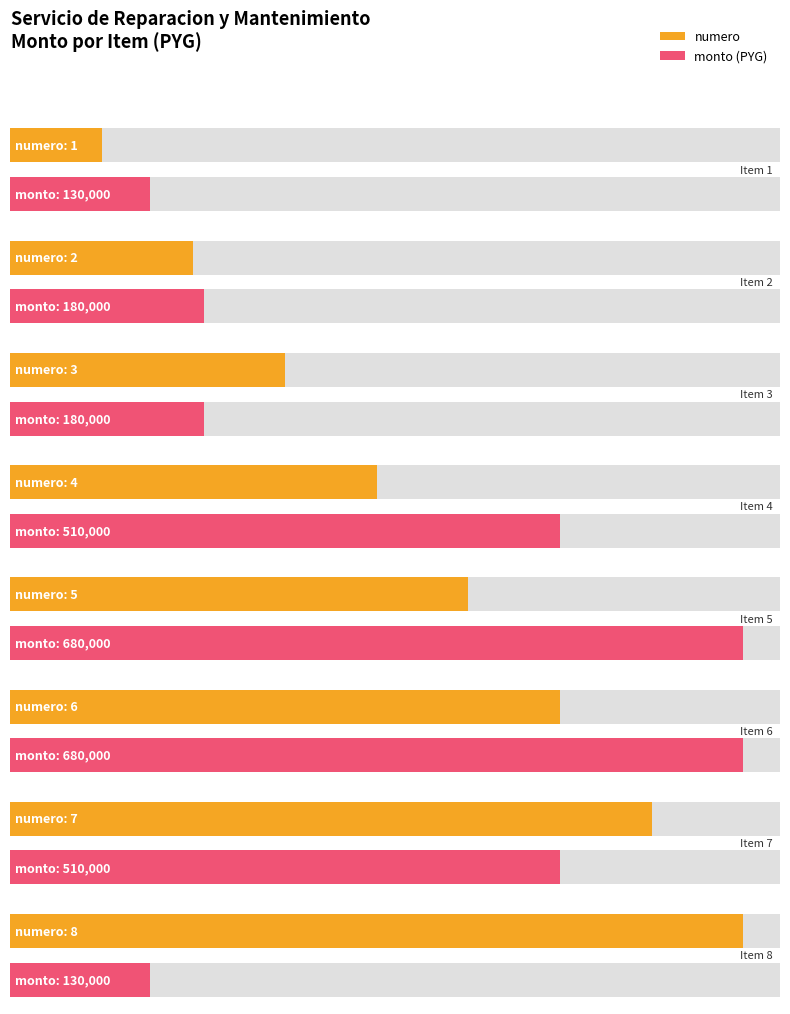

Does the chart contain any negative values?

No